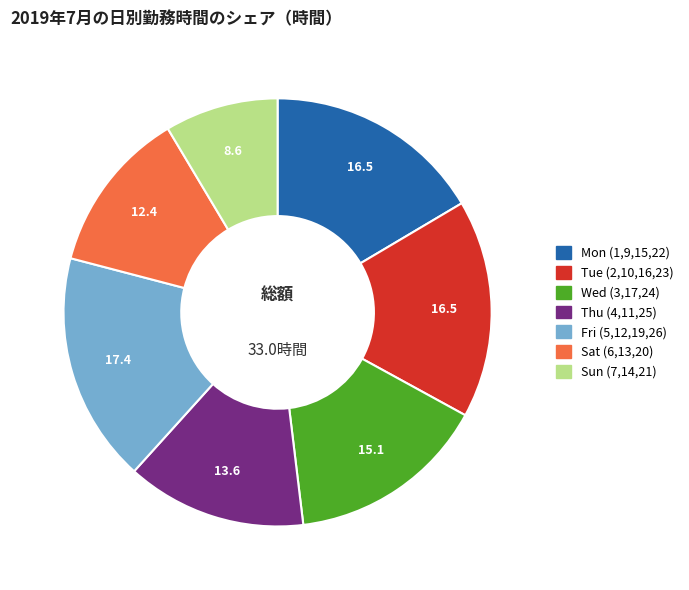

Does any single category account for the majority?

No